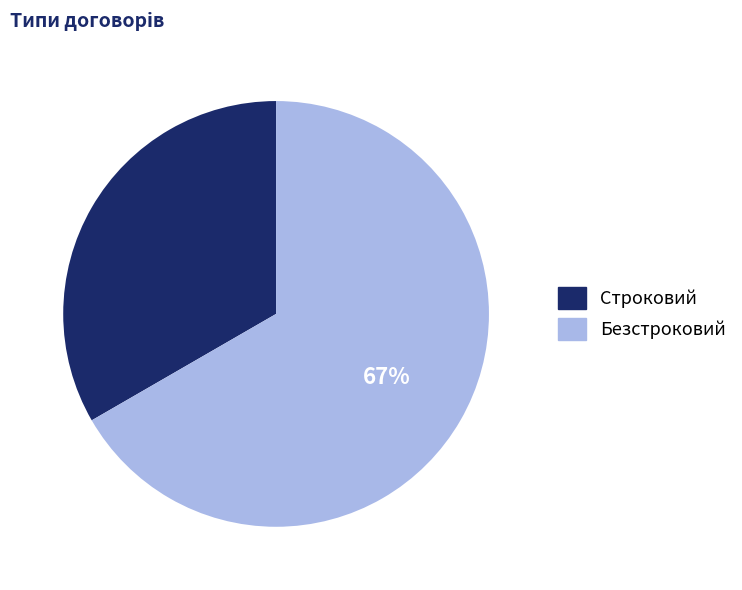

Is the sum of Строковий and Безстроковий greater than half?

Yes